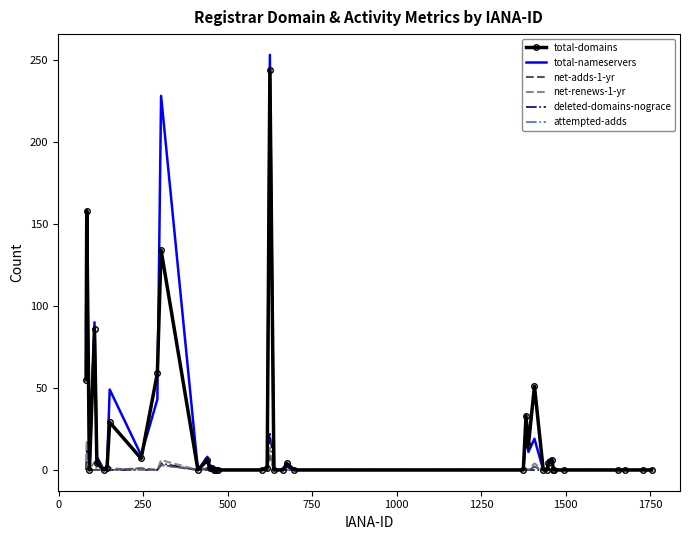

Which series has the largest range (max minus min)?

total-nameservers